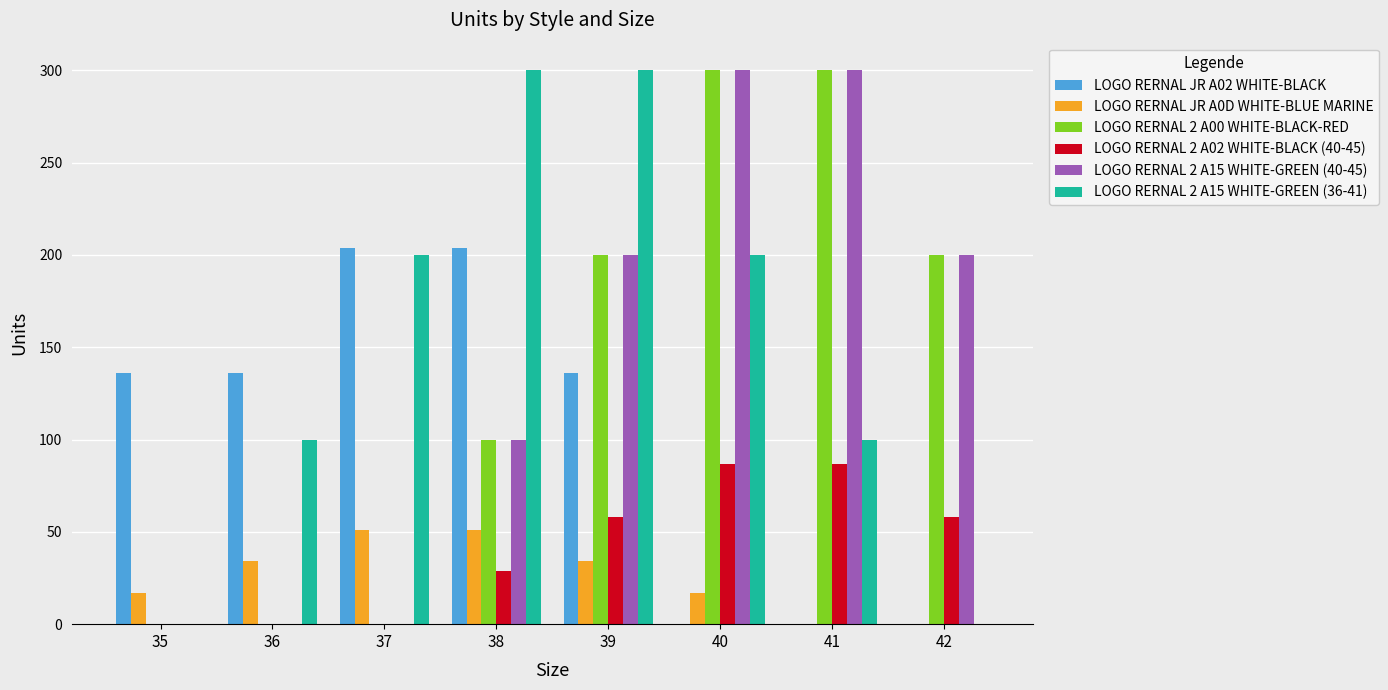

Between 39 and 42, which series saw the biggest shift?

LOGO RERNAL 2 A15 WHITE-GREEN (36-41)